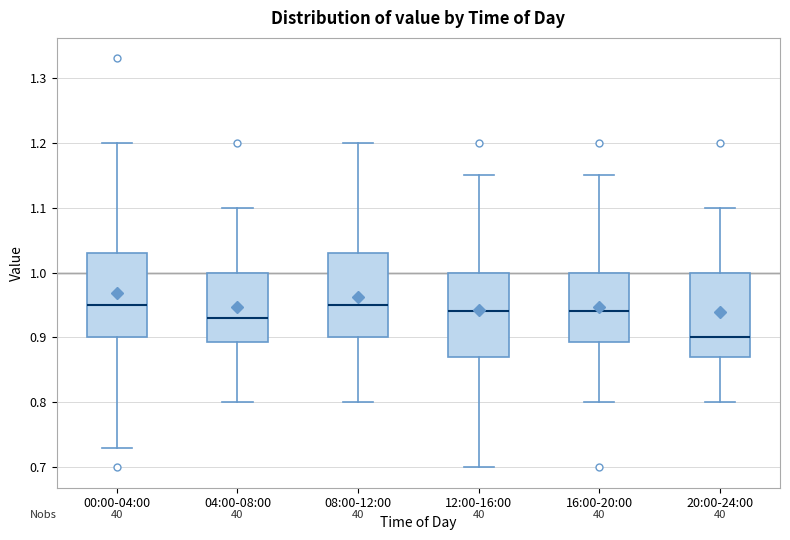

Reading left to right, read every box against the y-axis: the position of its median line, the range the box covers, and the ends of its whiskers. The values are not printed on the chart, so give them approximately, as read against the axis.

00:00-04:00: median 0.95, box 0.90 to 1.03, whiskers 0.73 to 1.20
04:00-08:00: median 0.93, box 0.89 to 1.00, whiskers 0.80 to 1.10
08:00-12:00: median 0.95, box 0.90 to 1.03, whiskers 0.80 to 1.20
12:00-16:00: median 0.94, box 0.87 to 1.00, whiskers 0.70 to 1.15
16:00-20:00: median 0.94, box 0.89 to 1.00, whiskers 0.80 to 1.15
20:00-24:00: median 0.90, box 0.87 to 1.00, whiskers 0.80 to 1.10